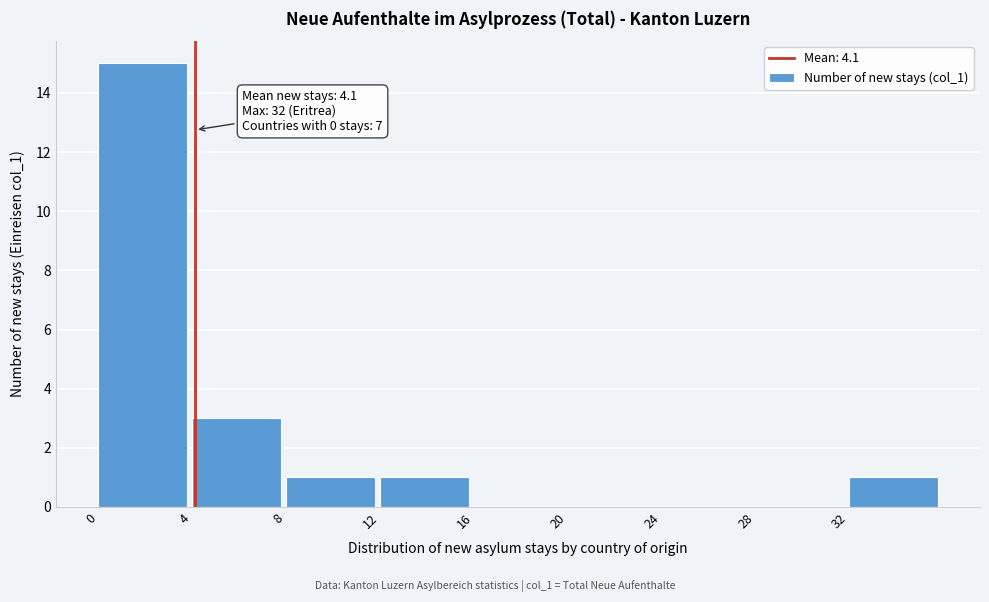

Over which range of the x-axis is the bar tallest?

0 to 4